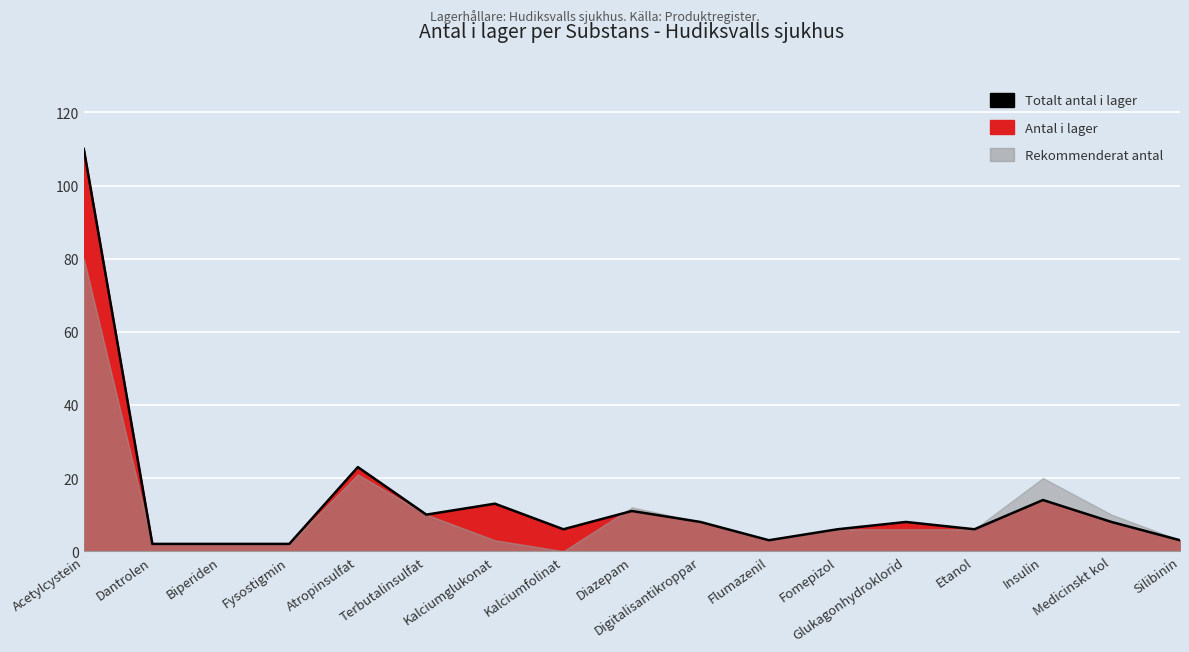

Which has a higher value, Terbutalinsulfat or Insulin?

Insulin